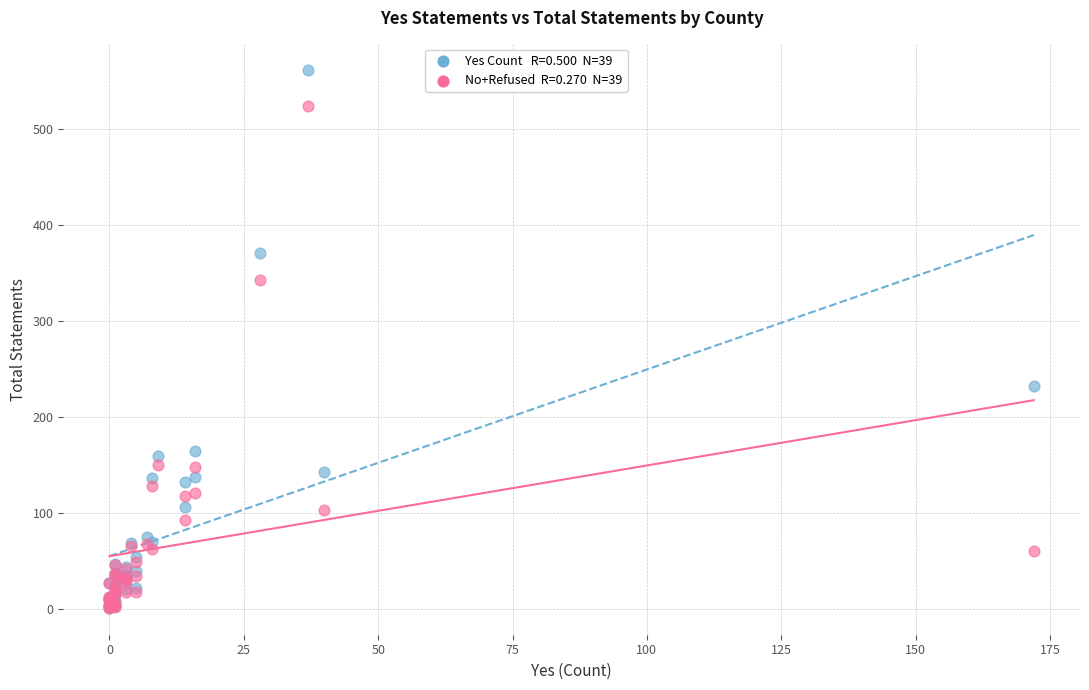

Across all series, what Y value is closest to 281?

232